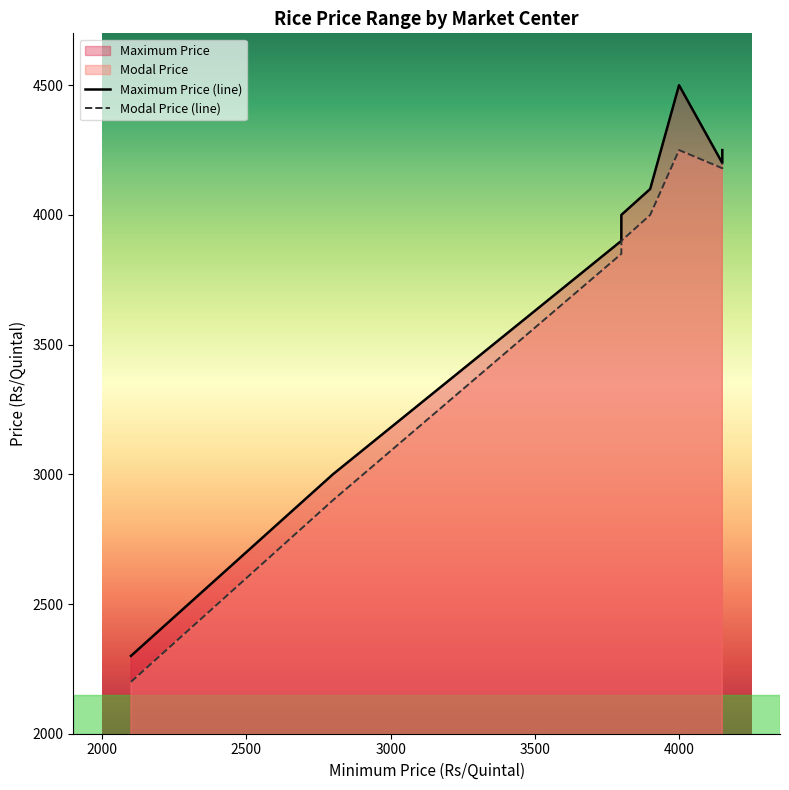

True or false: Maximum Price (line) and Modal Price (line) cross at least once.

False